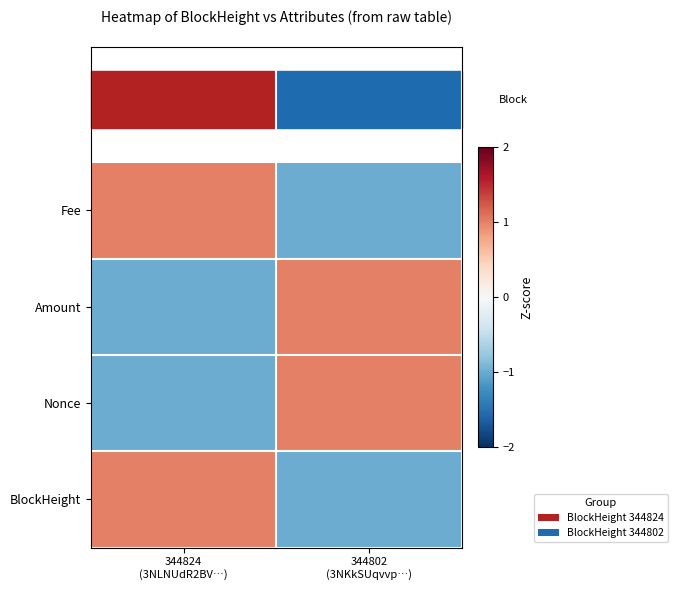

List the series in order of their peak value, lowest first.

Fee, Nonce, BlockHeight, Amount